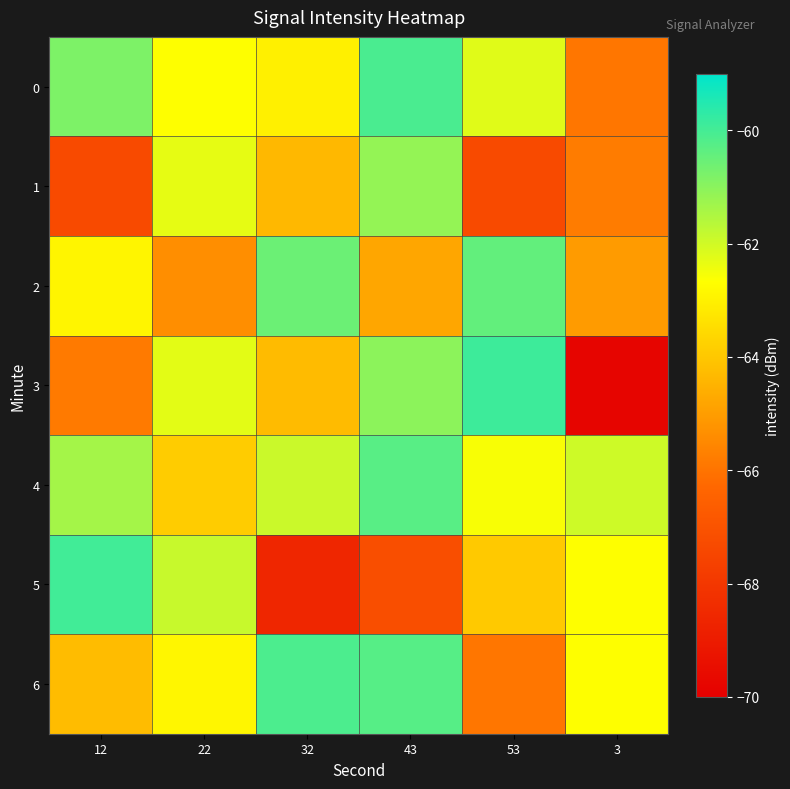

Reading left to right, list all the values displayed in this chart.

0: 12=-60.8	22=-62.7	32=-63.0	43=-60.1	53=-62.2	3=-65.9
1: 12=-67.3	22=-62.3	32=-64.3	43=-61.1	53=-67.3	3=-65.8
2: 12=-62.9	22=-65.4	32=-60.5	43=-64.8	53=-60.4	3=-65.0
3: 12=-65.8	22=-62.3	32=-64.3	43=-61.0	53=-59.9	3=-69.8
4: 12=-61.4	22=-63.9	32=-61.9	43=-60.3	53=-62.6	3=-62.0
5: 12=-60.0	22=-61.9	32=-68.6	43=-67.2	53=-64.0	3=-62.7
6: 12=-64.2	22=-62.9	32=-60.1	43=-60.3	53=-65.9	3=-62.7